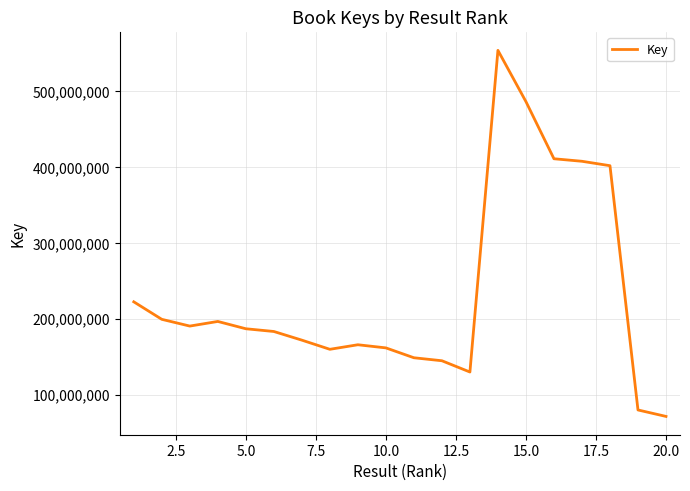

Does the chart have visible grid lines?

Yes